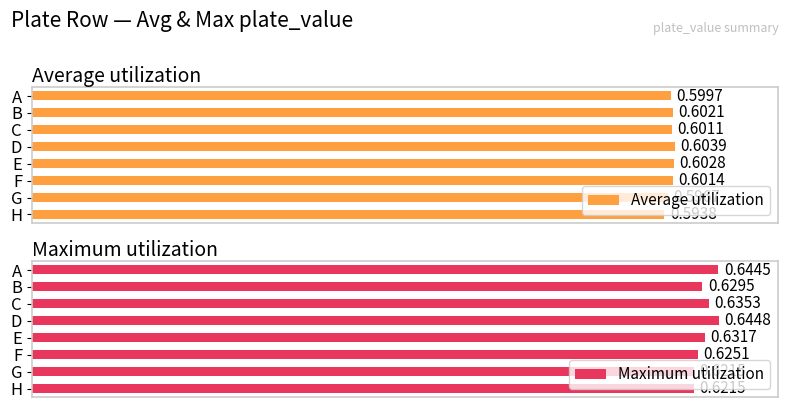

At which label does Maximum utilization reach its peak?

D